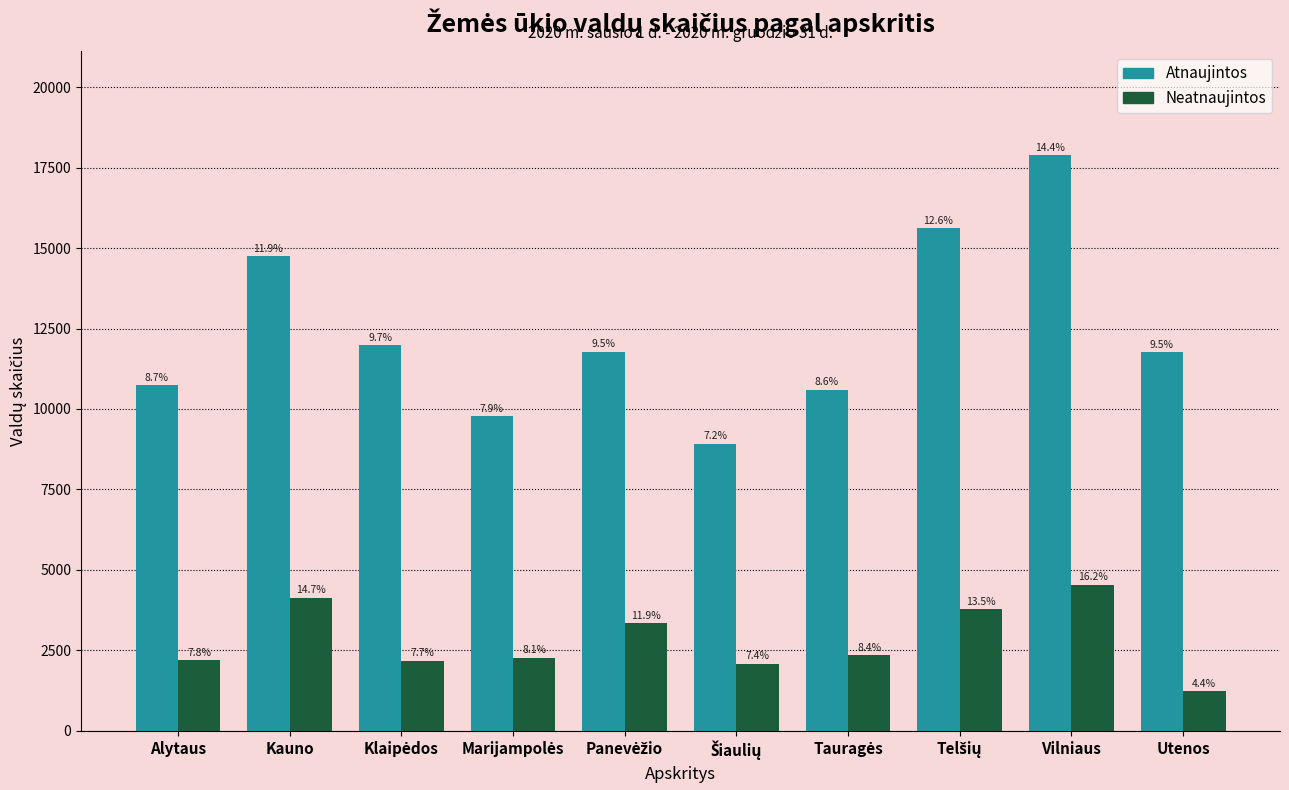

Does the chart contain stacked bars?

No